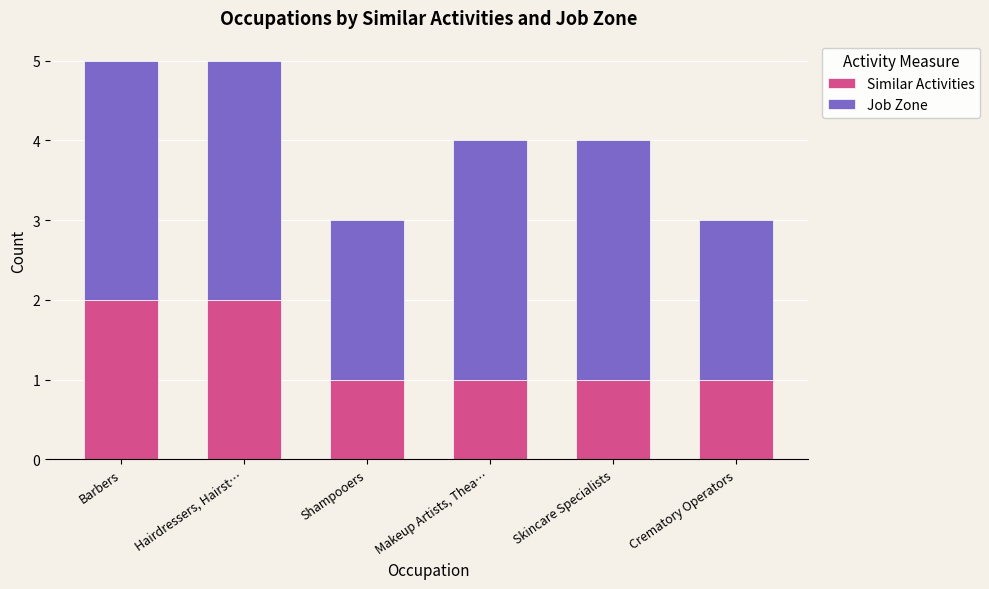

What value does the Similar Activities series have at Crematory Operators?

1